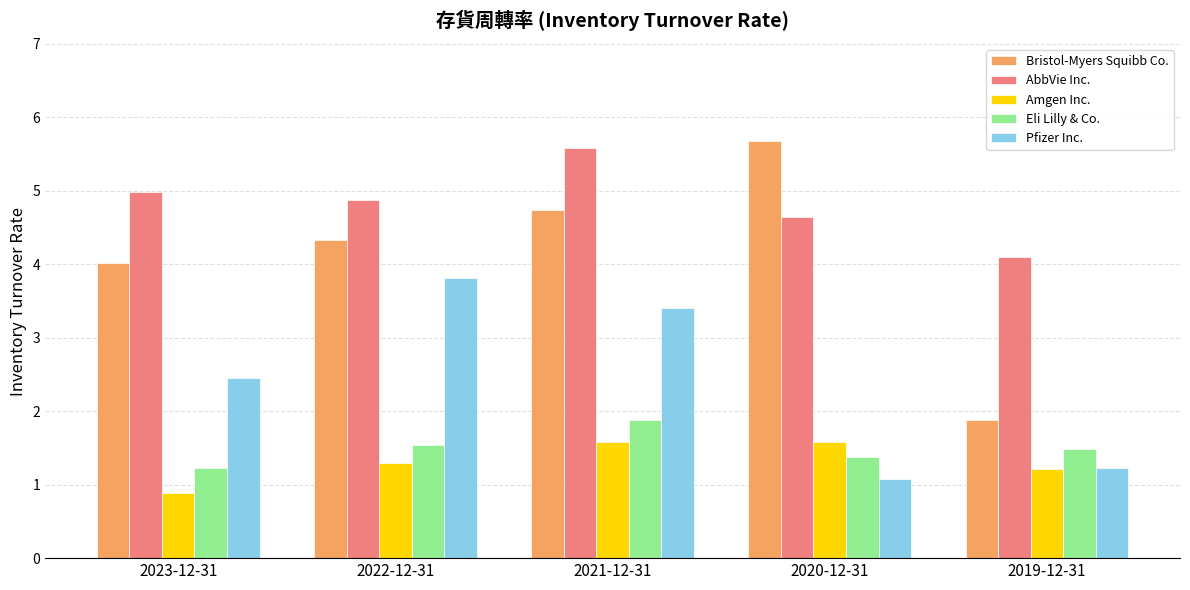

True or false: Amgen Inc. has a value of 0.9 at 2021-12-31.

False